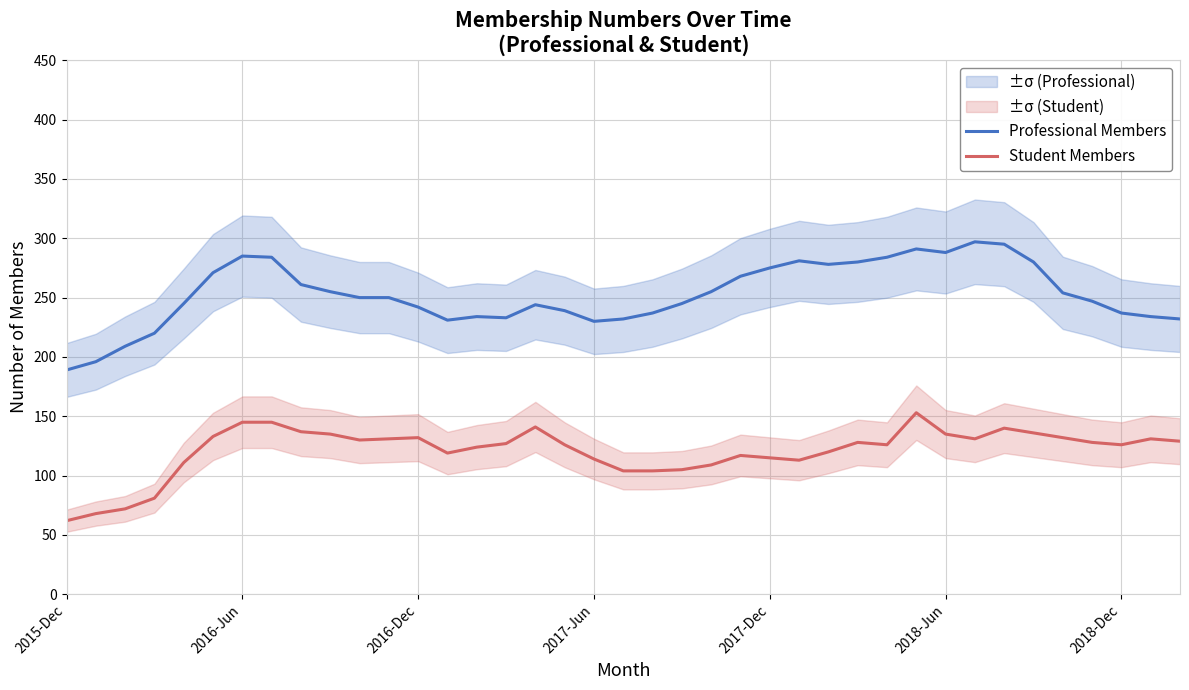

What is the difference between the Professional Members values at 38 and 31?

65